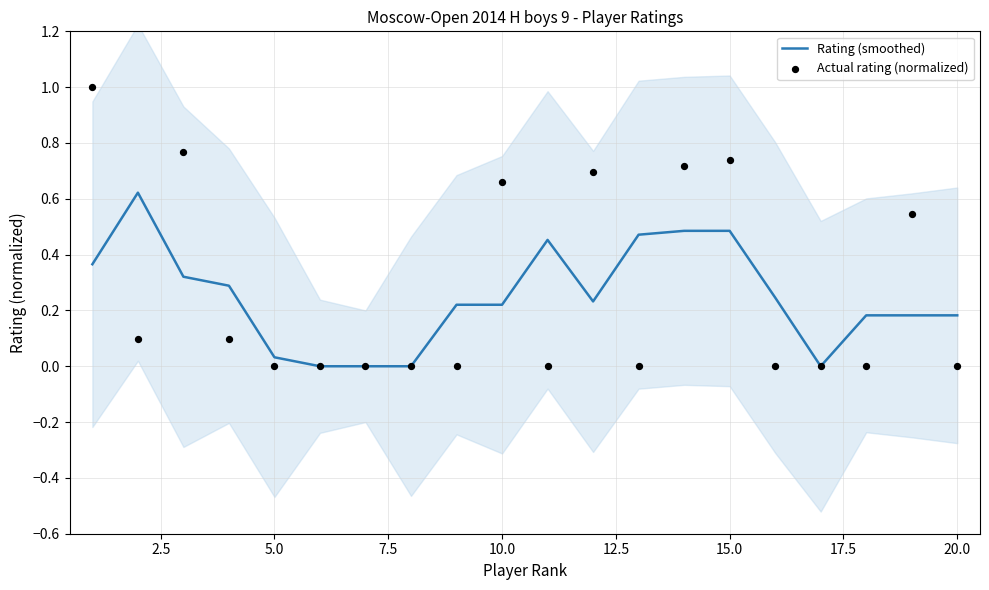

What are all the series names shown in the legend?

Rating (smoothed), Actual rating (normalized)